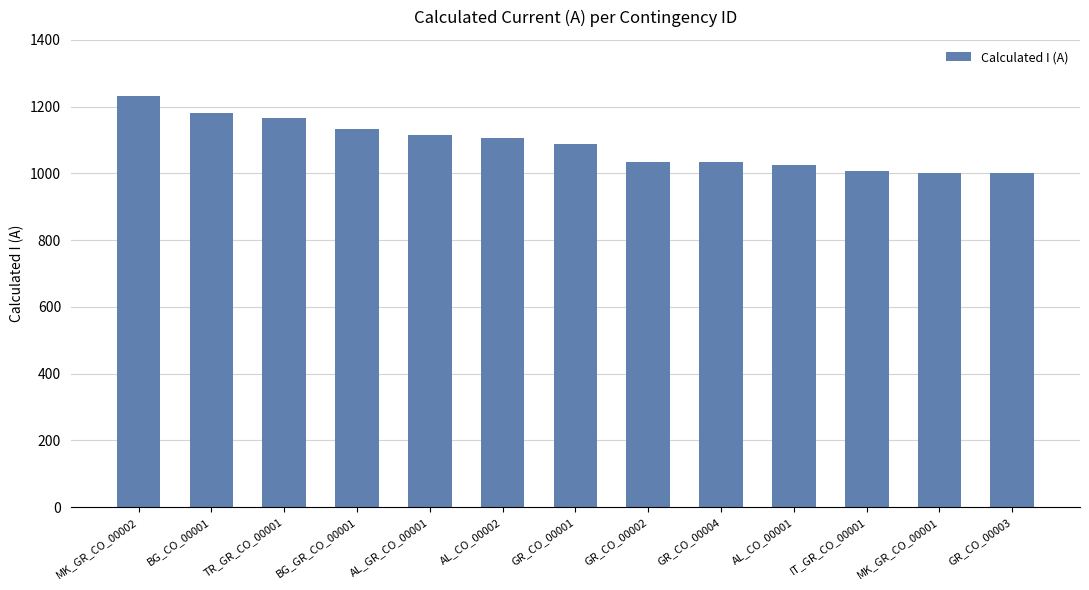

What is the change in value from MK_GR_CO_00002 to AL_GR_CO_00001?

-118